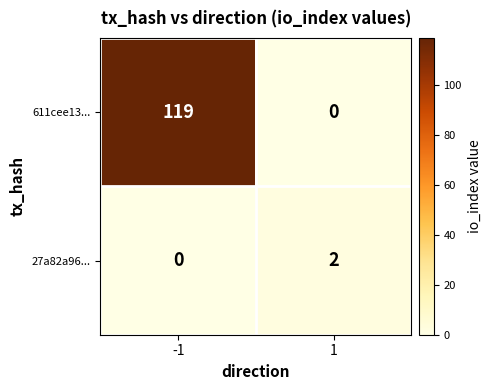

The value of 27a82a96... at -1 is 1. True or false?

False